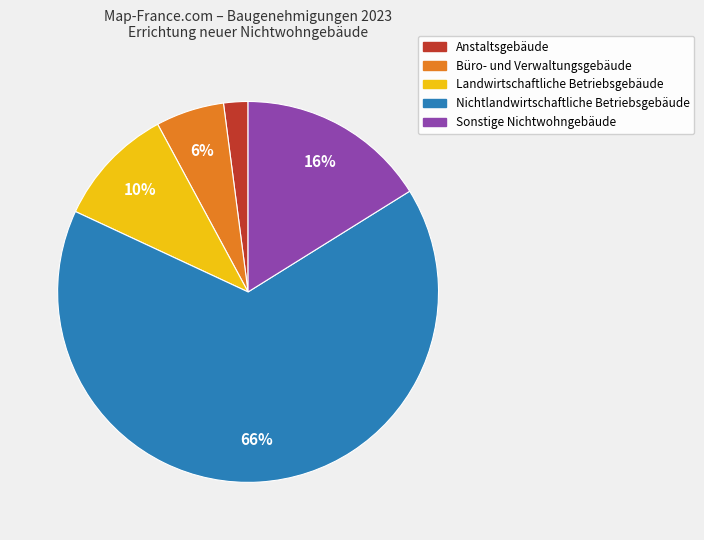

Is there any slice that represents more than half of the pie?

Yes